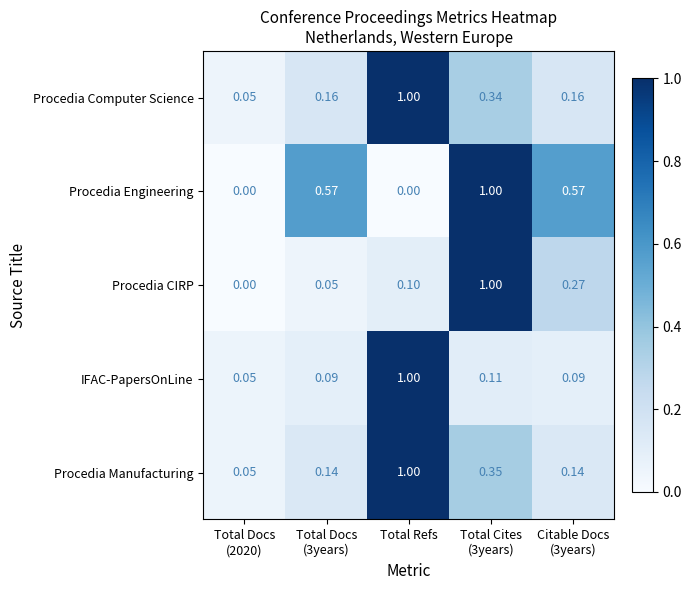

At which category is the sum across all series the highest?

Total Refs